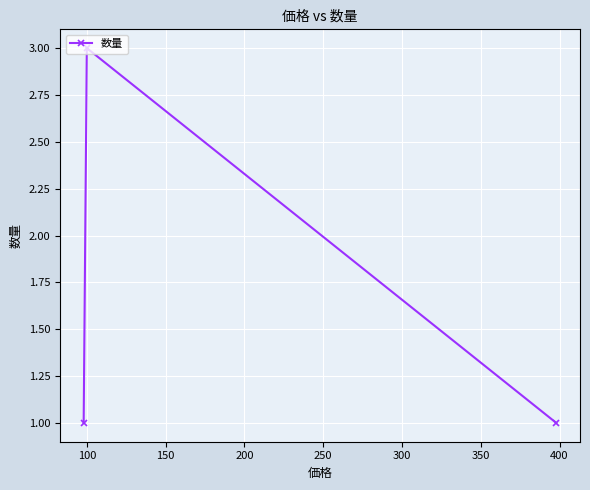

Does the chart display data point markers on the line(s)?

Yes